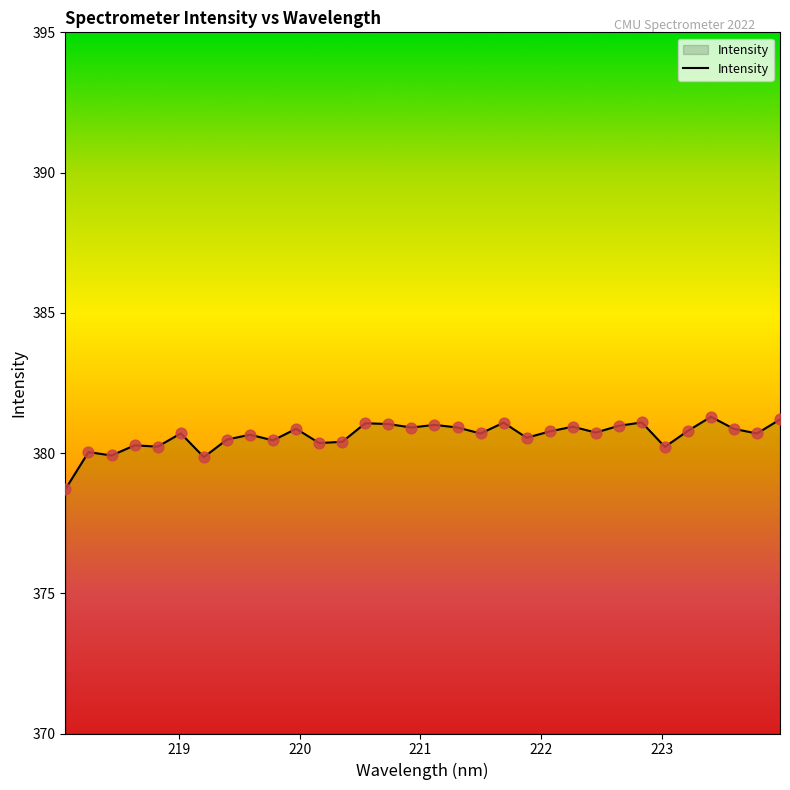

What is the difference between the maximum and minimum values?

2.6